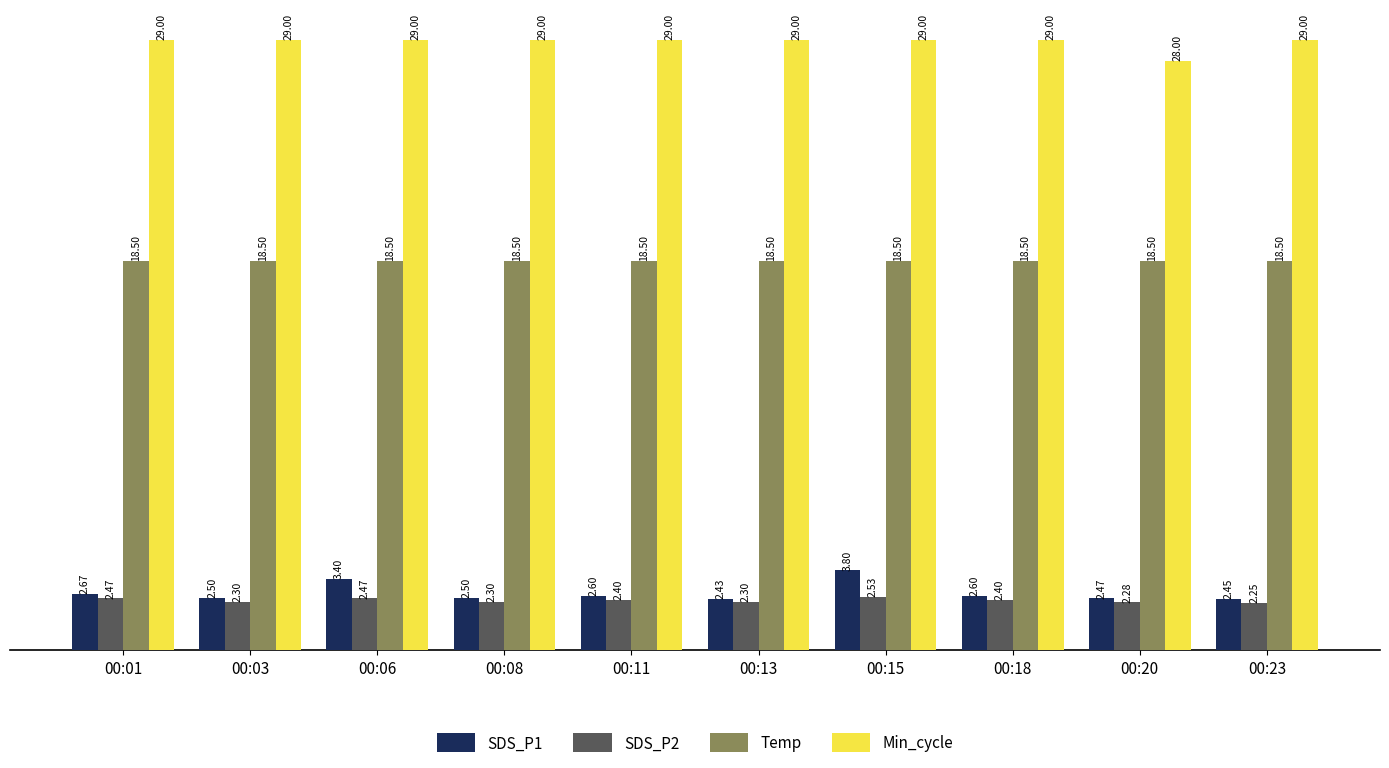

At which category is the sum across all series the highest?

00:15